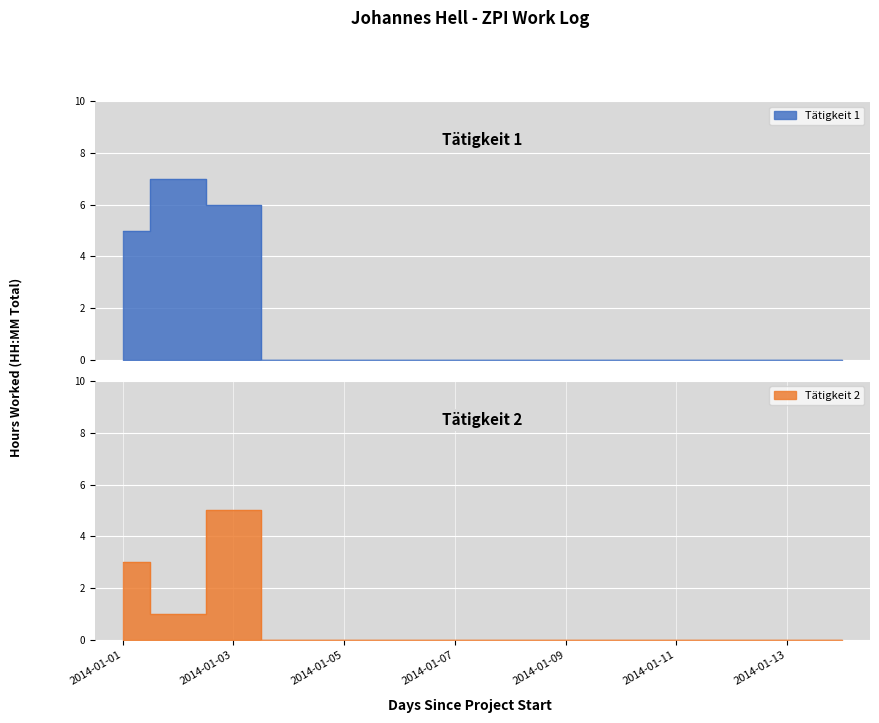

What is the difference between the second highest and second lowest values in the Tätigkeit 1 series?

6